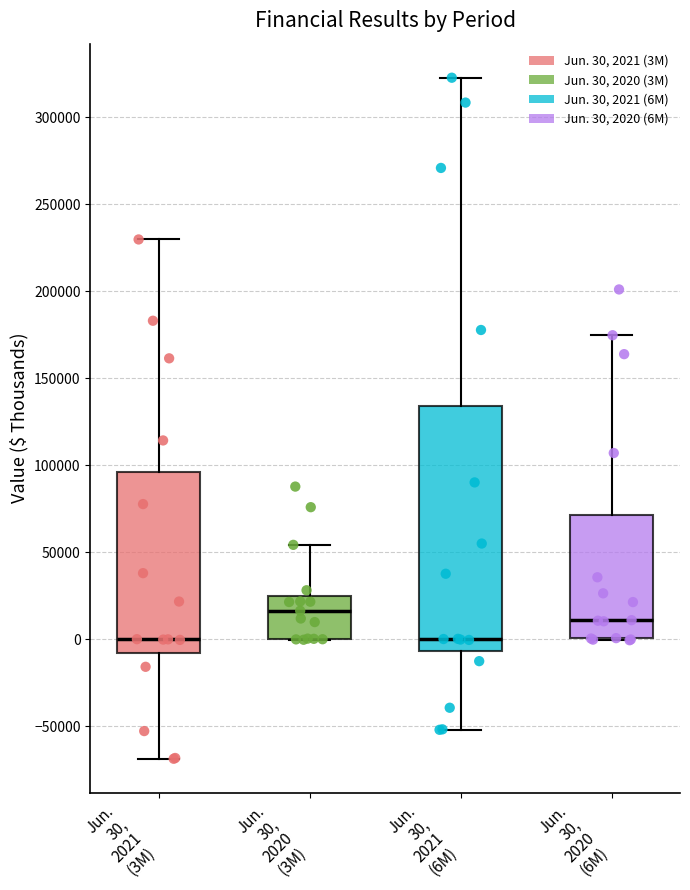

Reading left to right, read every box against the y-axis: the position of its median line, the range the box covers, and the ends of its whiskers. The values are not printed on the chart, so give them approximately, as read against the axis.

Jun. 30, 2021 (3M): median 0, box -10000 to 95000, whiskers -70000 to 230000
Jun. 30, 2020 (3M): median 15000, box 0 to 25000, whiskers 0 to 55000
Jun. 30, 2021 (6M): median 0, box -5000 to 135000, whiskers -50000 to 325000
Jun. 30, 2020 (6M): median 10000, box 0 to 70000, whiskers 0 to 175000